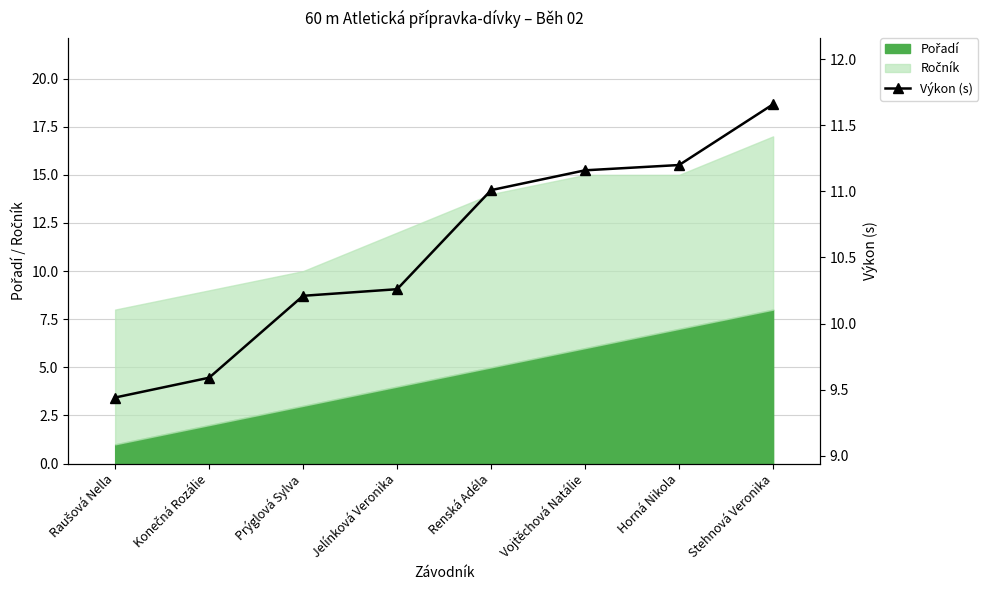

Rank the categories by value from highest to lowest.

Stehnová Veronika, Horná Nikola, Vojtěchová Natálie, Renská Adéla, Jelínková Veronika, Prýglová Sylva, Konečná Rozálie, Raušová Nella